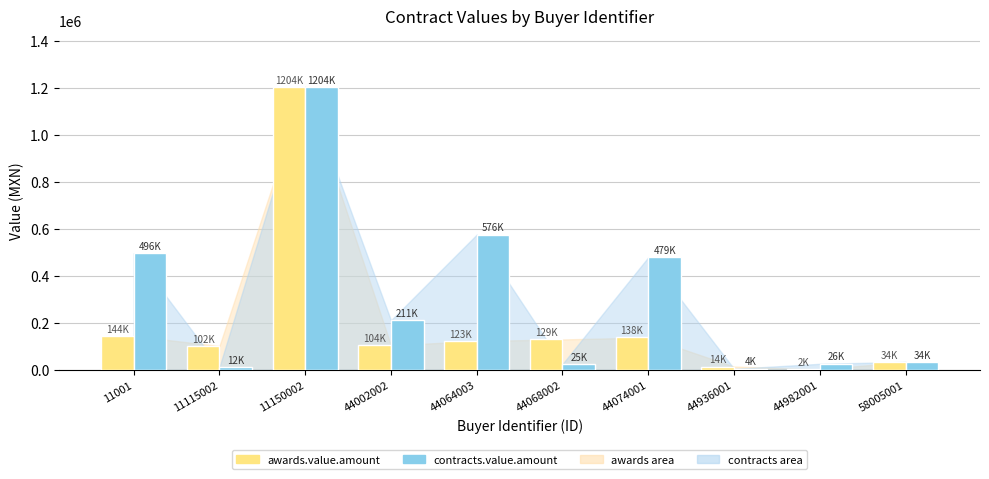

Which series changed the most between 11115002 and 44064003?

contracts.value.amount